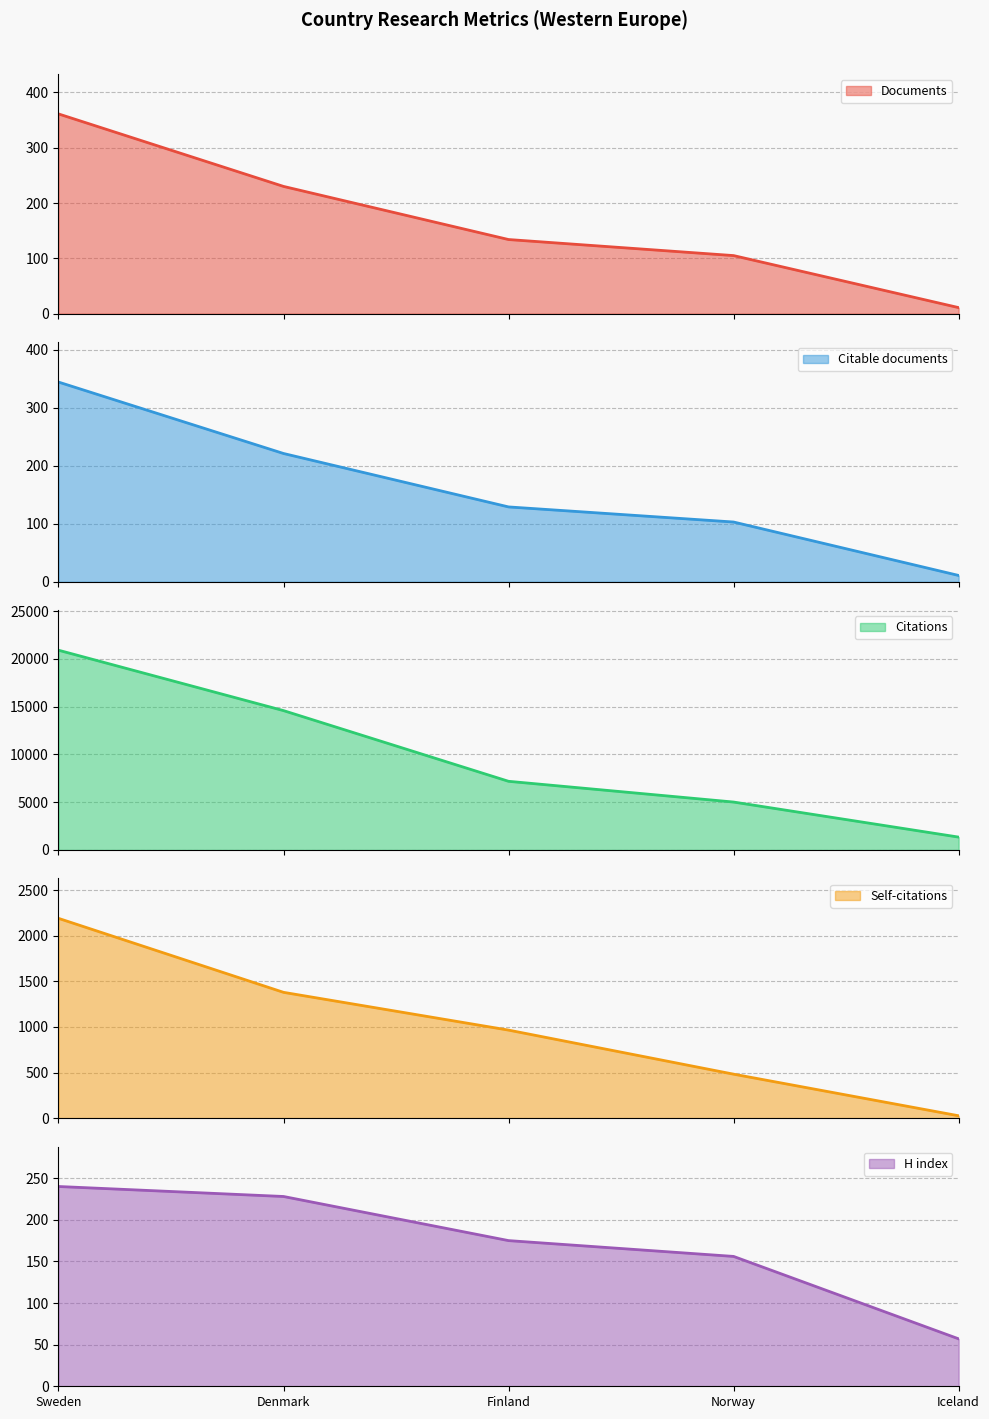

Rank the series by their maximum value, from lowest to highest.

H index, Citable documents, Documents, Self-citations, Citations